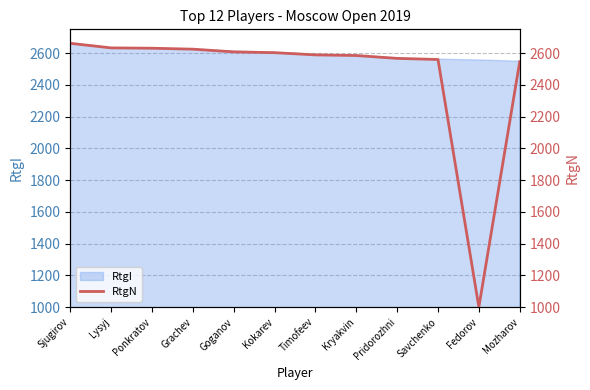

What is the difference between the maximum and minimum values?

1662